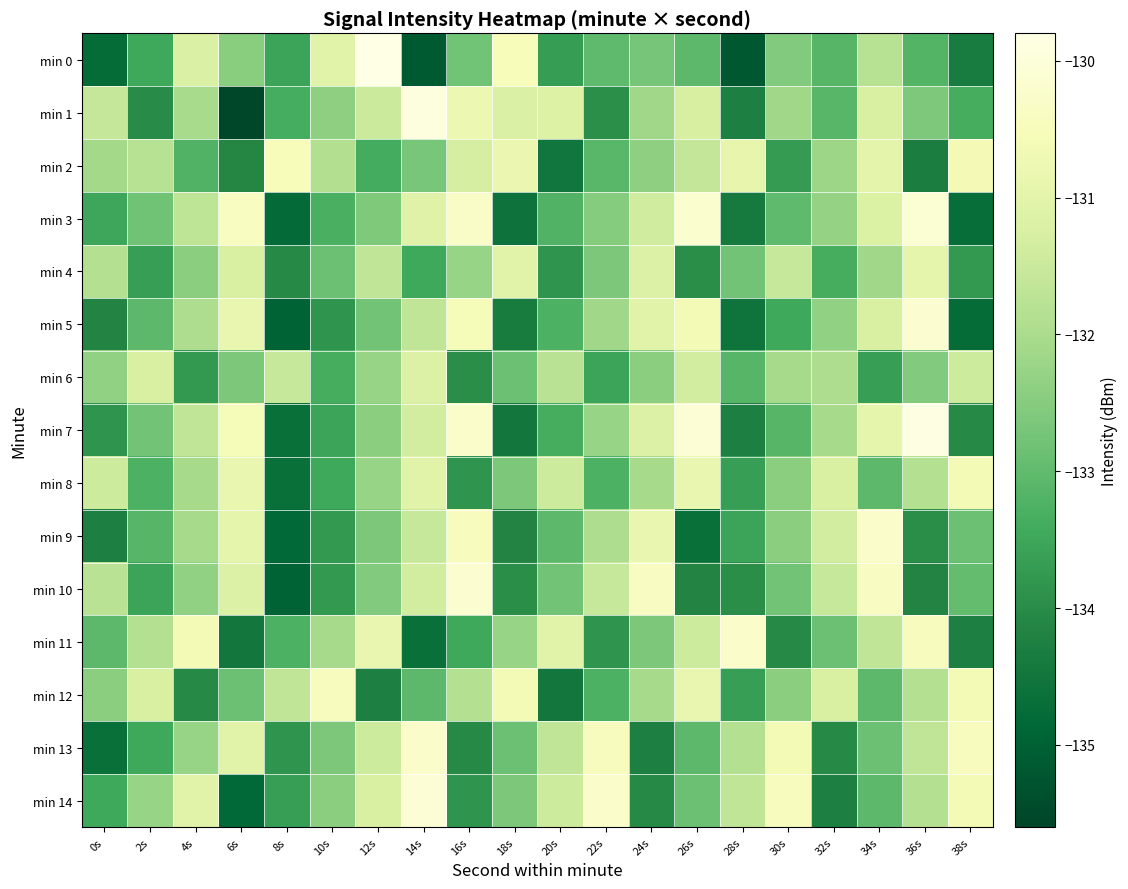

List the series in order of their peak value, highest first.

min 0, min 7, min 1, min 14, min 3, min 5, min 10, min 9, min 11, min 13, min 12, min 2, min 8, min 4, min 6